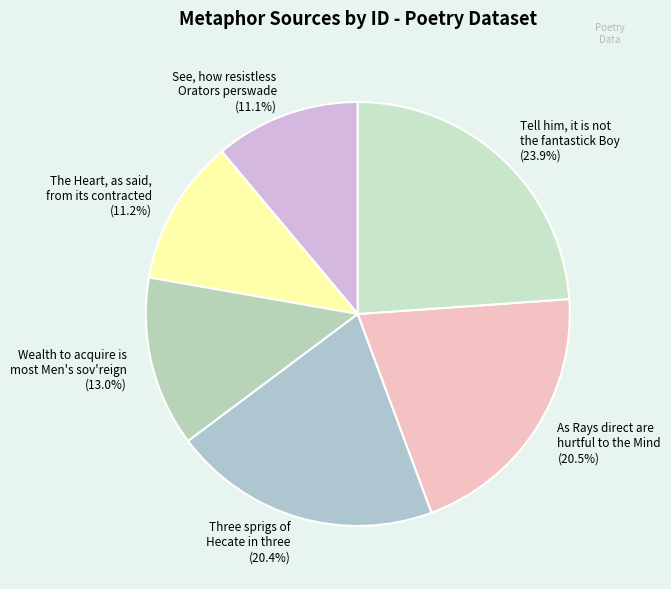

How many segments does this pie chart have?

6